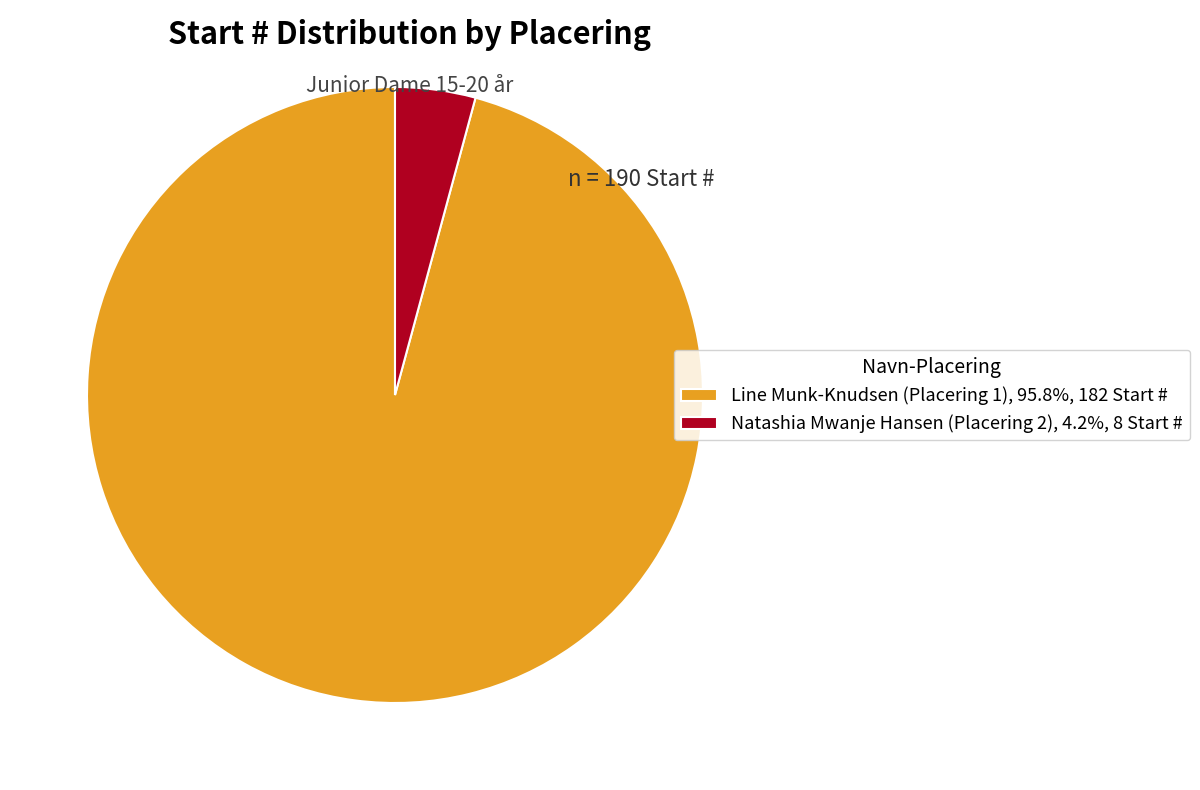

Is the sum of Natashia Mwanje Hansen (Placering 2), 4.2%, 8 Start # and Line Munk-Knudsen (Placering 1), 95.8%, 182 Start # greater than half?

Yes